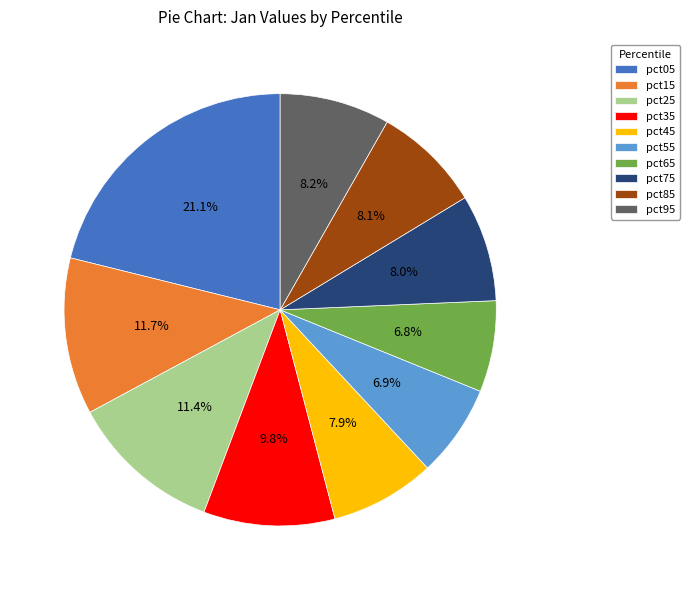

To the nearest percent, what portion does pct65 represent?

7%